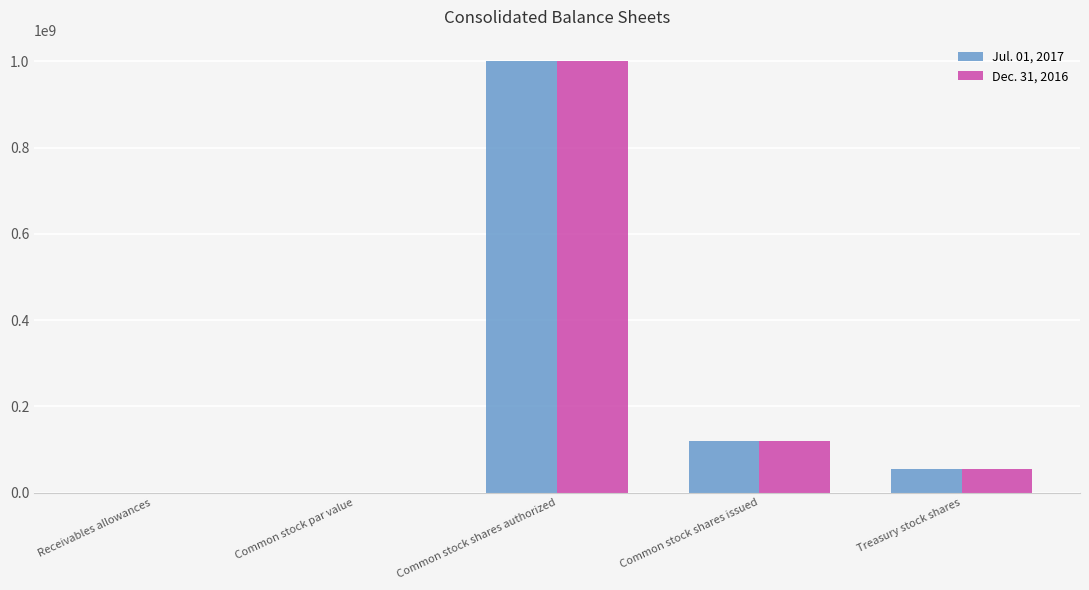

At which label is Jul. 01, 2017 closest to 500000000?

Common stock shares issued